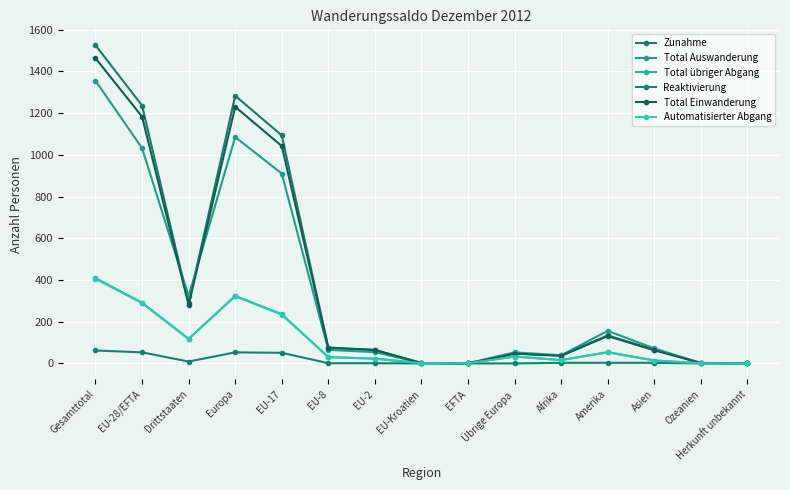

How many intersections are there between Total Auswanderung and Zunahme?

2